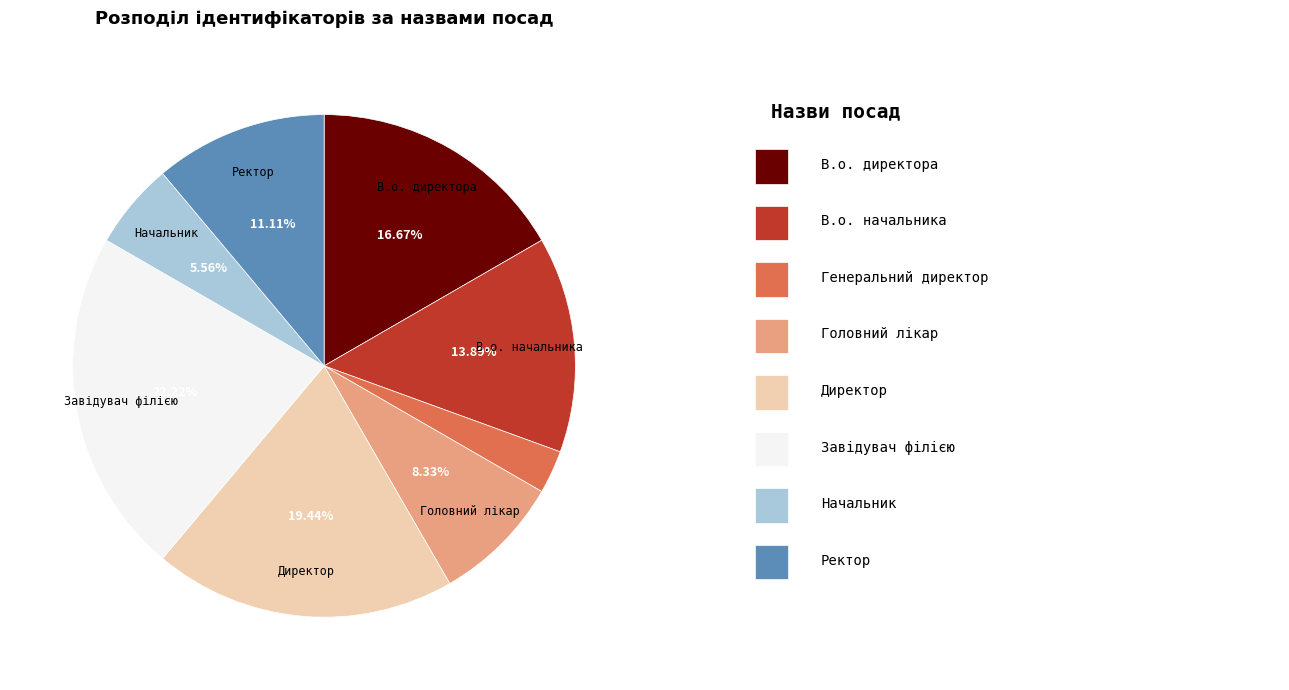

Is there a majority slice in this chart?

No